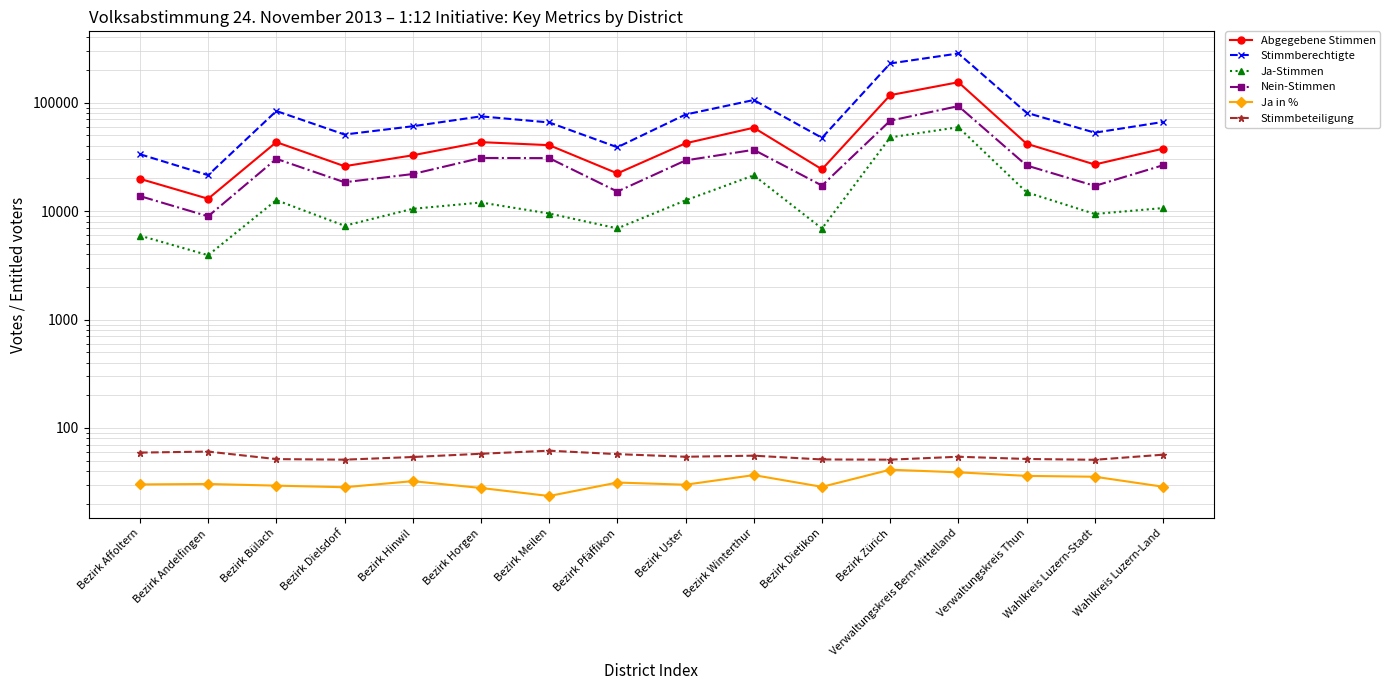

Where is Ja in % nearest to the value 32?

Bezirk Hinwil